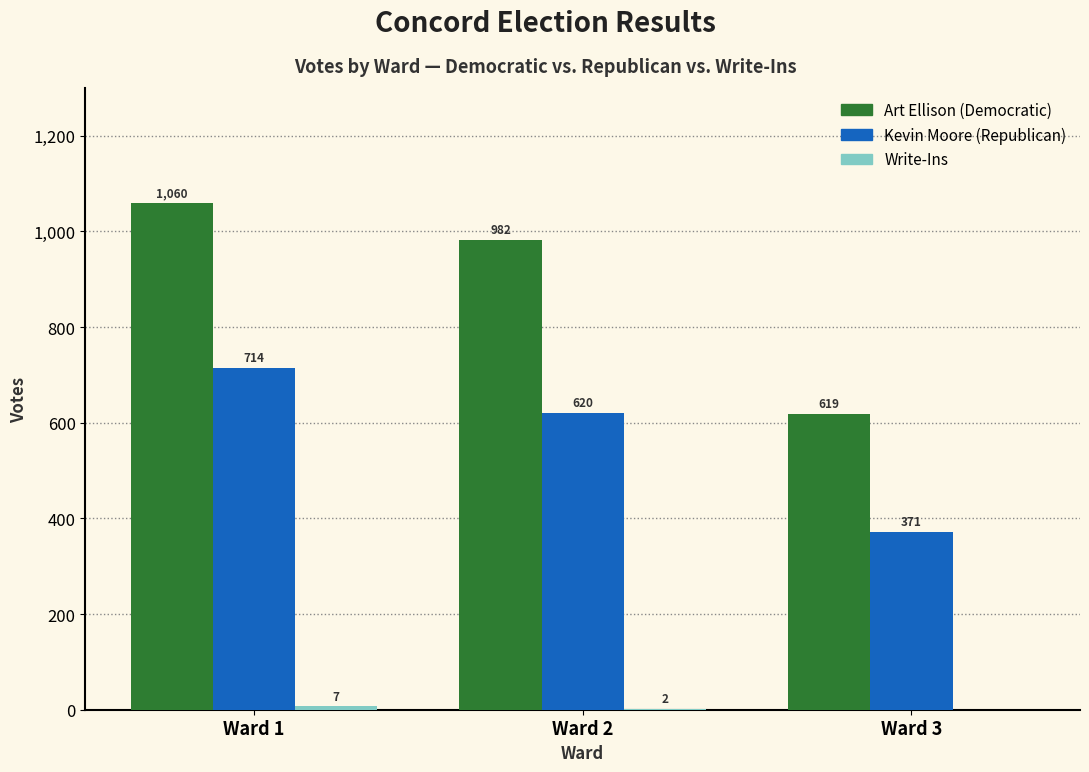

Between Ward 1 and Ward 2, which series saw the biggest shift?

Kevin Moore (Republican)